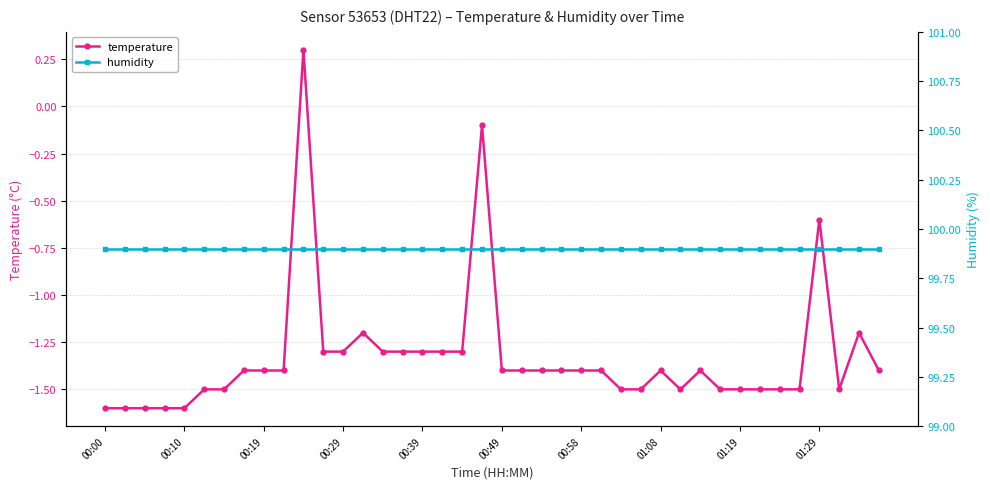

True or false: temperature has more than 0 points higher than both neighbors.

True